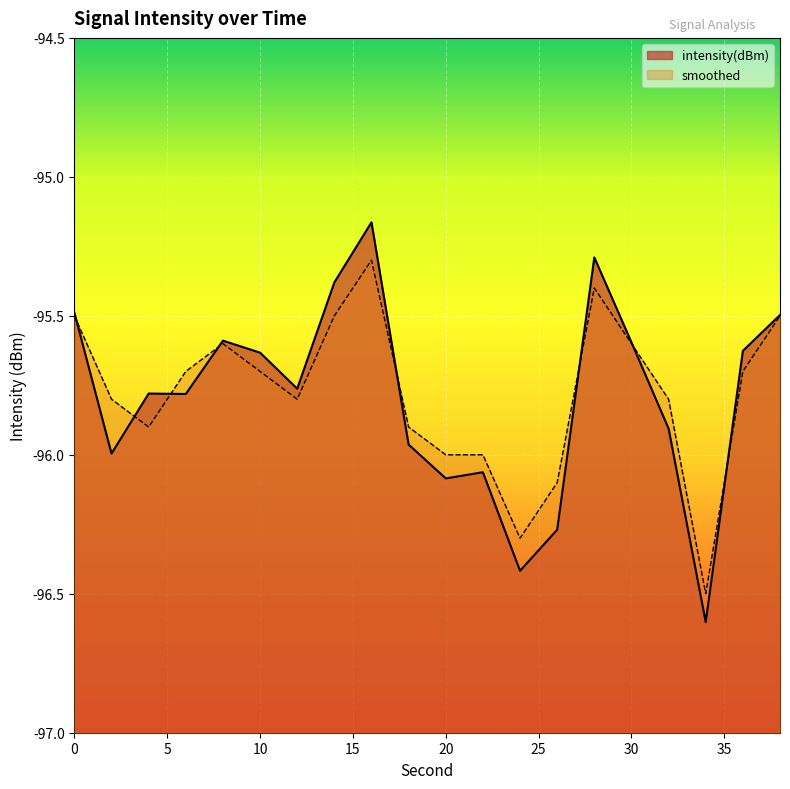

What are all the series names shown in the legend?

intensity(dBm), smoothed